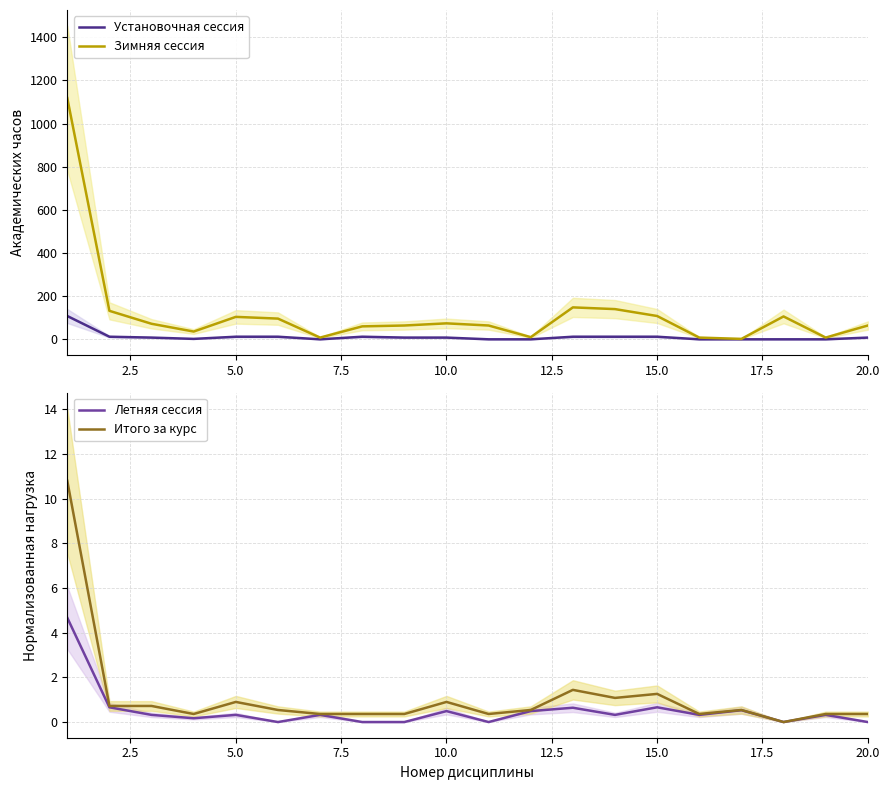

Which series changed the most between 12.5 and 14?

Зимняя сессия